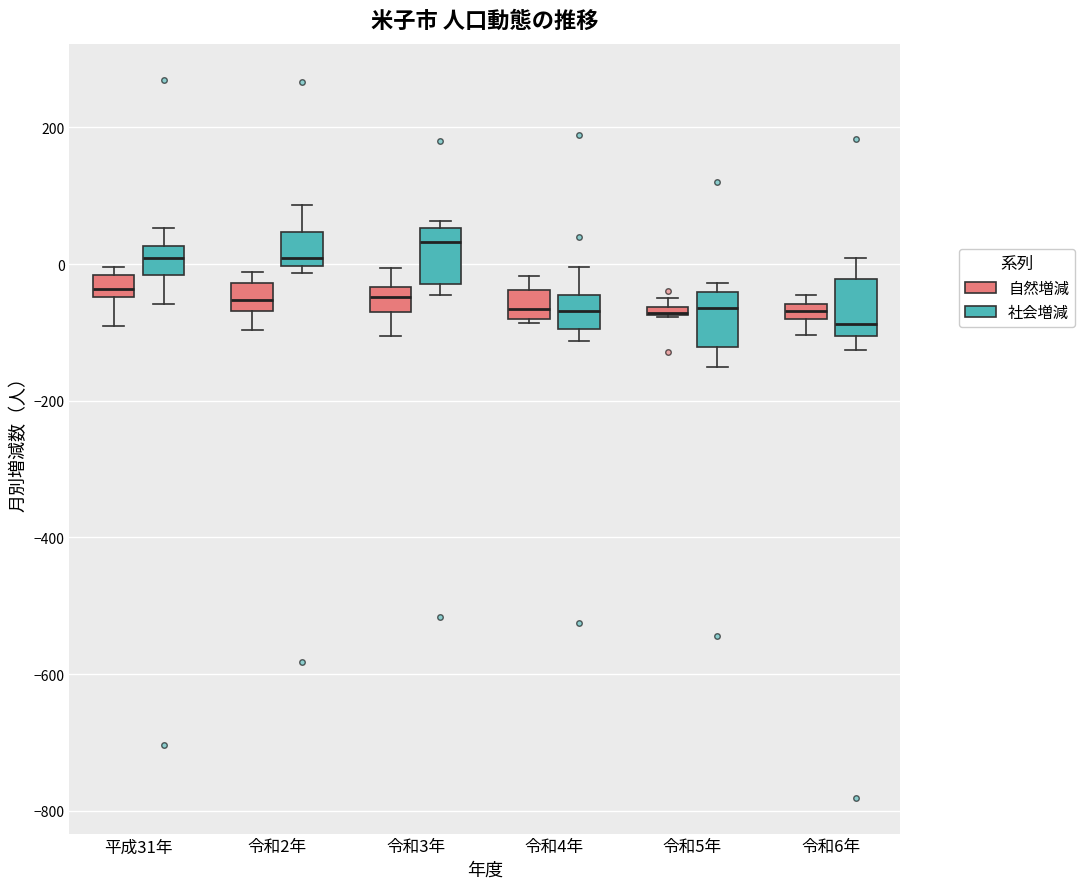

Where is the upper edge of the box for 令和6年 (自然増減) on the y-axis? The values are not printed on the chart, so give them approximately, as read against the axis.

-60